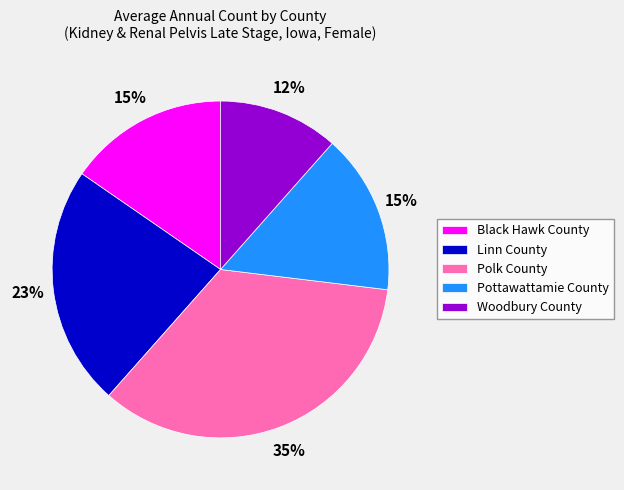

What is the smallest slice in the pie chart?

Woodbury County